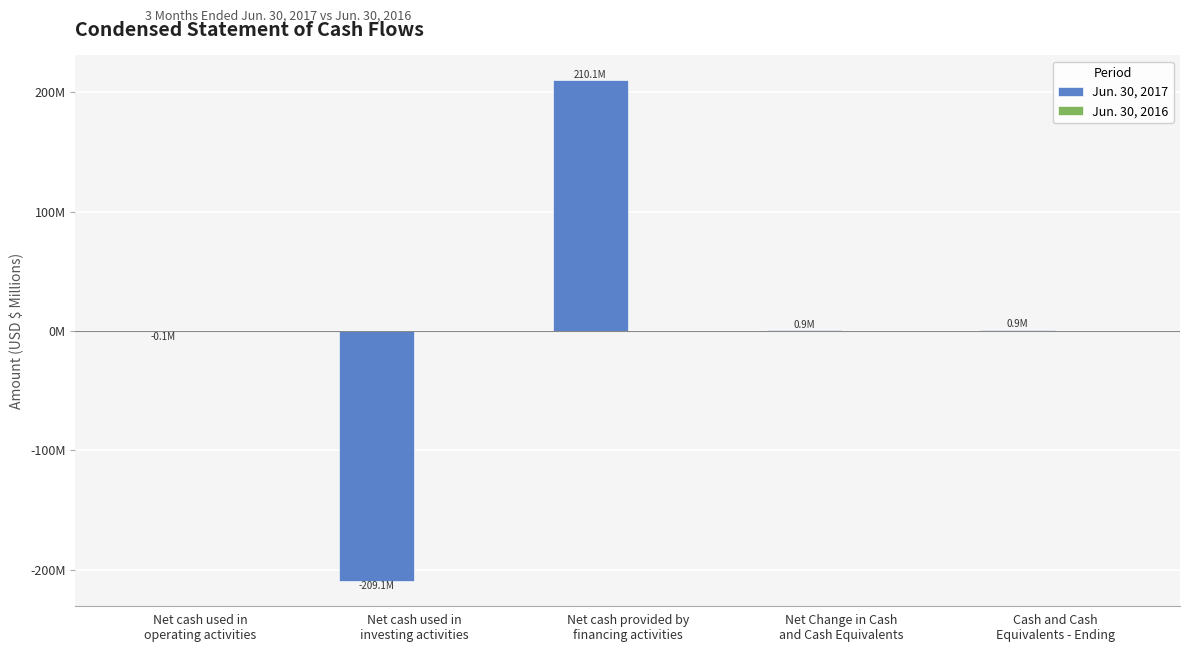

Rank the series at Net Change in Cash
and Cash Equivalents from highest to lowest value.

Jun. 30, 2017, Jun. 30, 2016